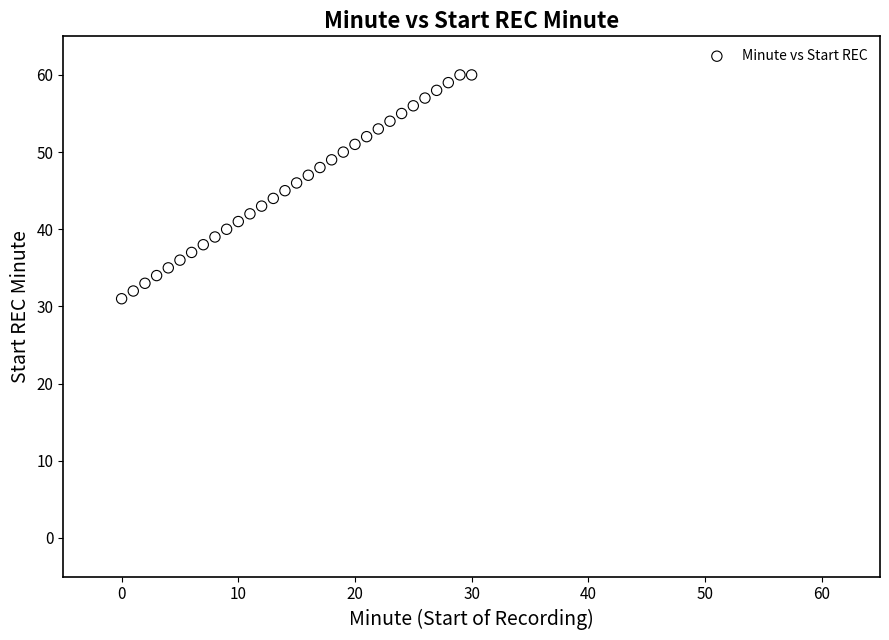

What is the range of Y values (max minus min)?

29